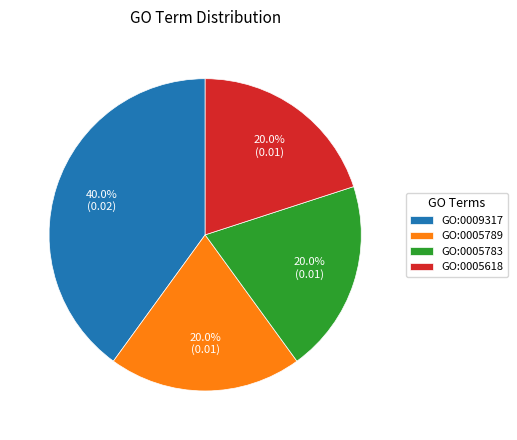

What is the largest slice in the pie chart?

GO:0009317